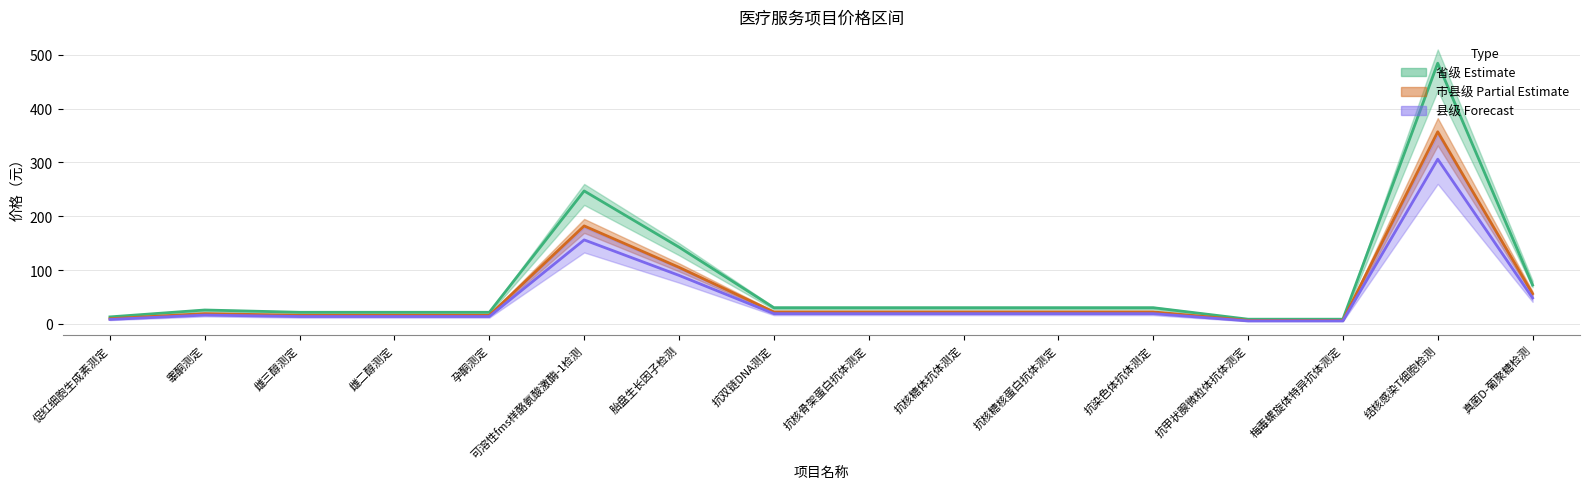

Which series has the largest total across all categories?

市级(省市级)